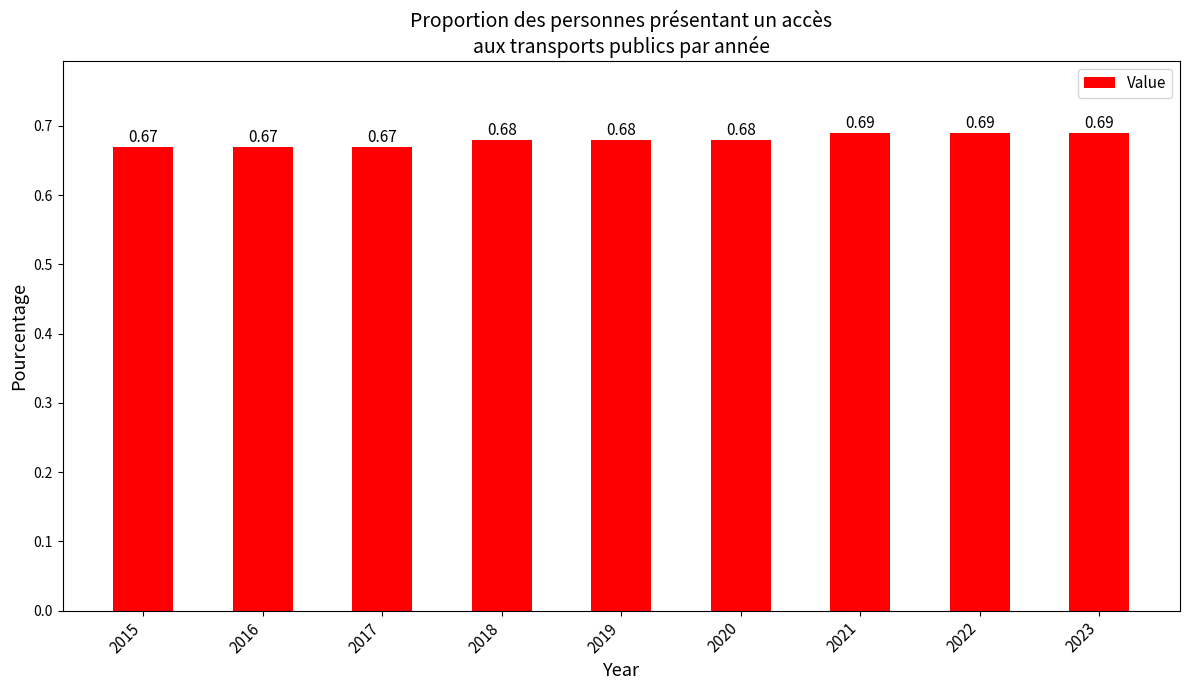

Count the values in the range 0 to 1.

9